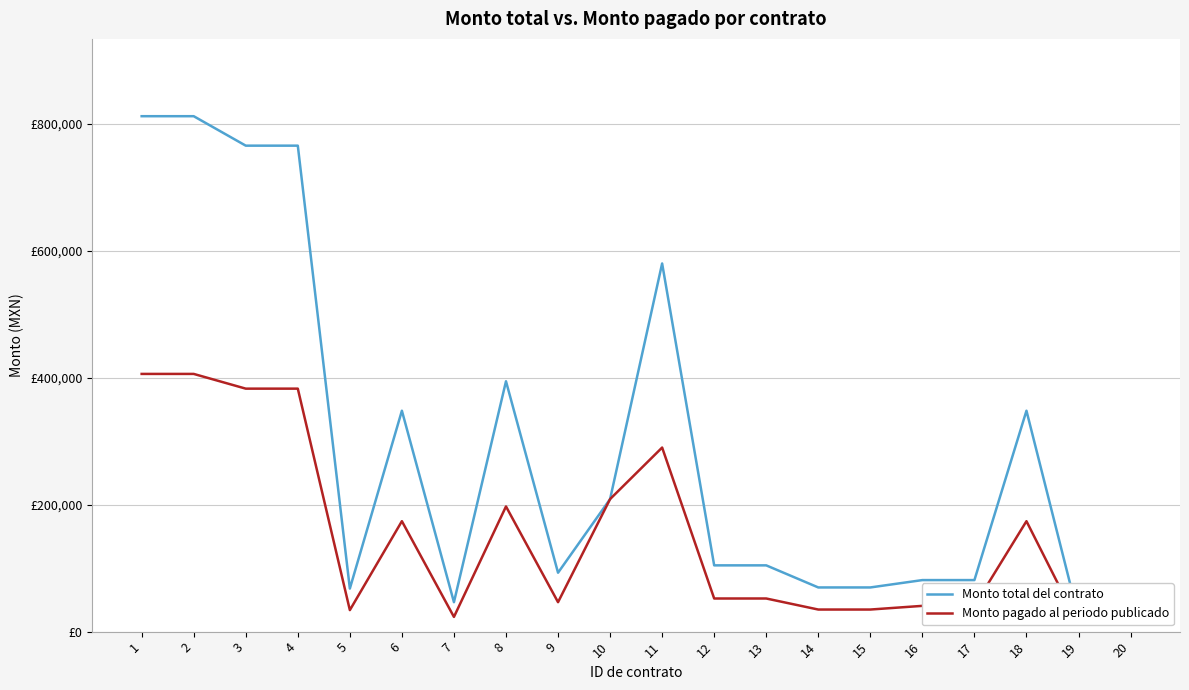

Rank the series at 10 from highest to lowest value.

Monto total del contrato, Monto pagado al periodo publicado